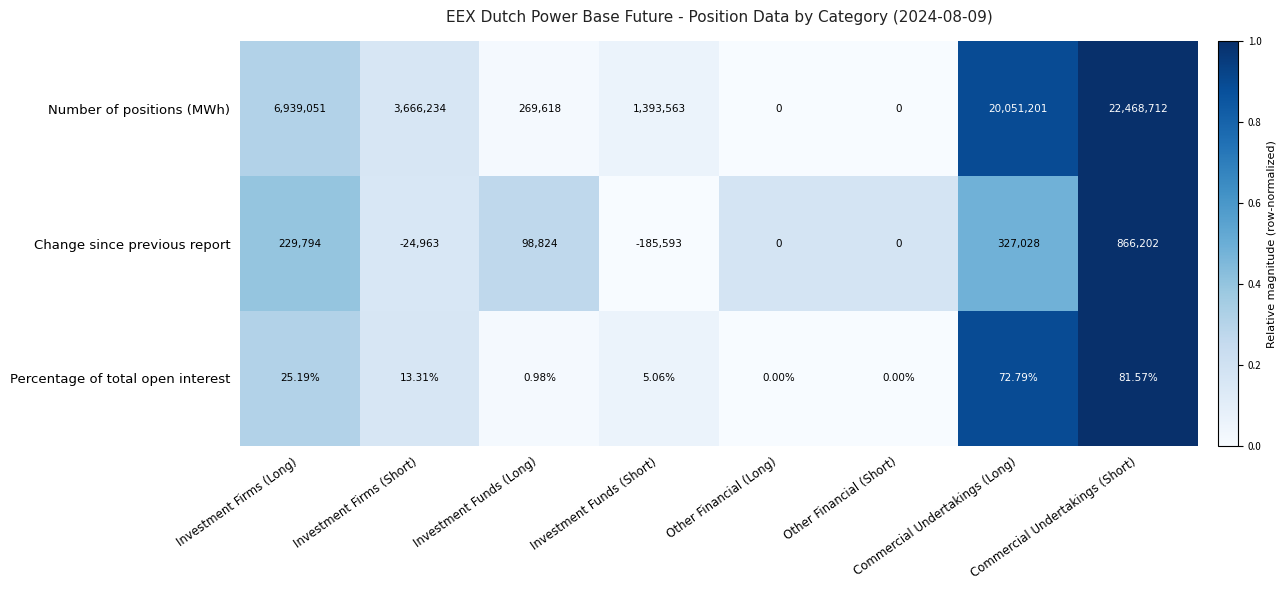

Between Investment Firms (Long) and Other Financial (Short), which series saw the biggest shift?

Number of positions (MWh)